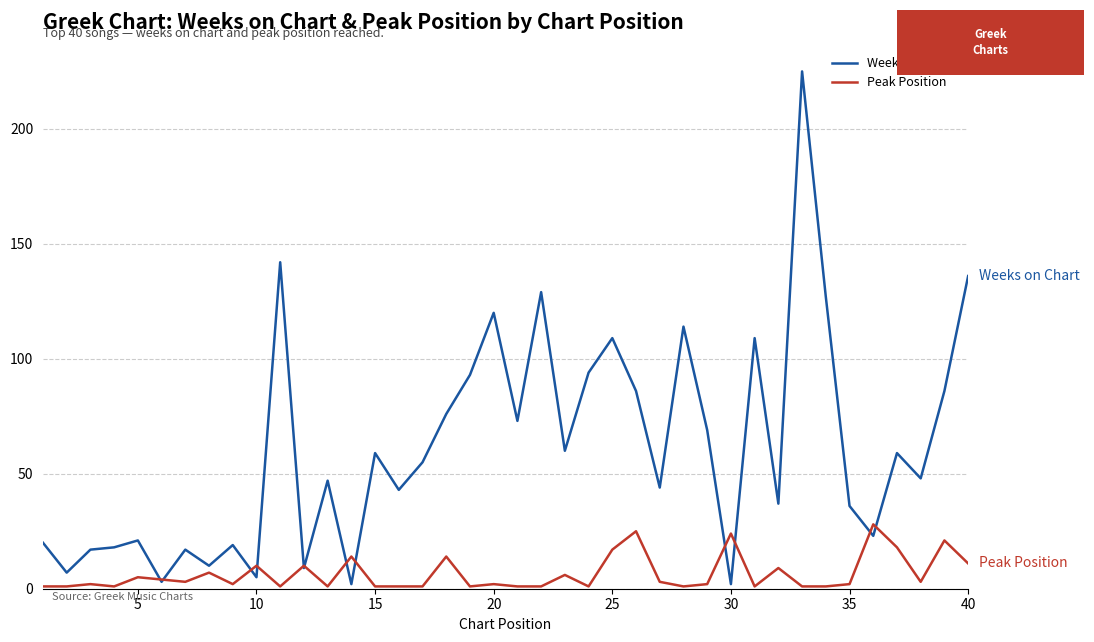

What is the greatest value displayed?

225